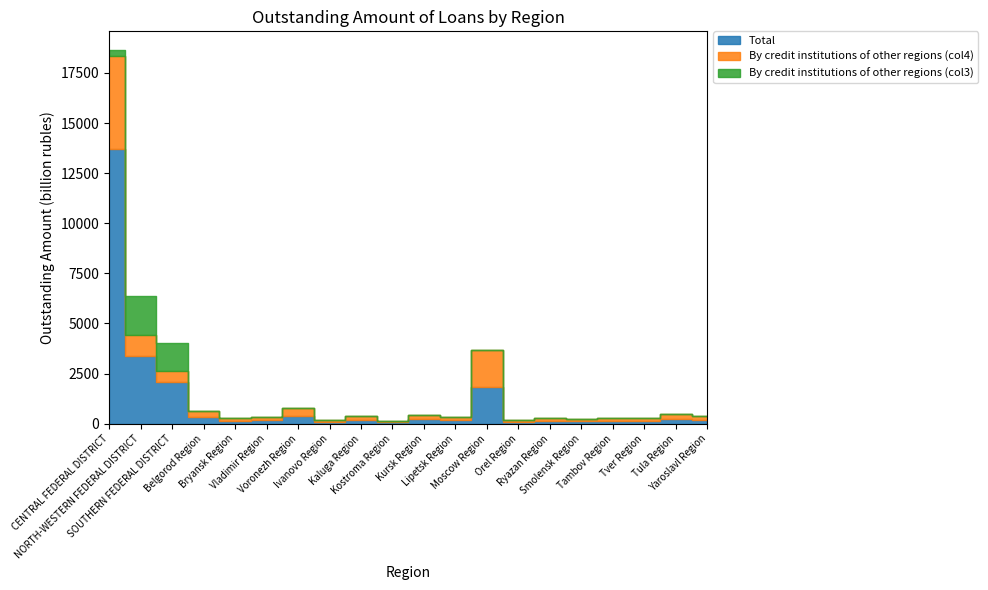

True or false: By credit institutions of other regions (col4) and By credit institutions of other regions (col3) cross at least once.

True